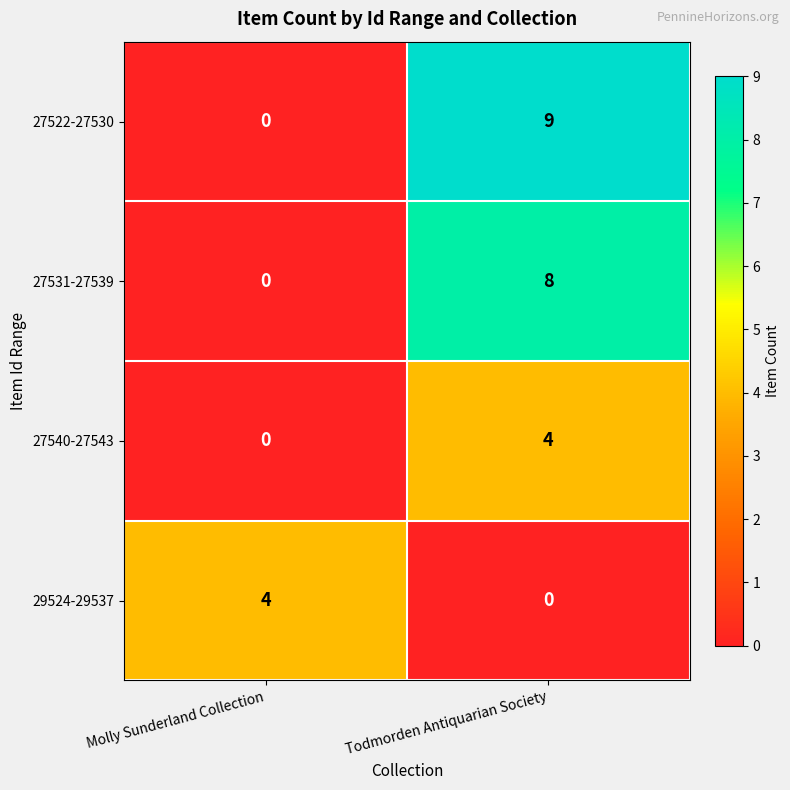

The 29524-29537 series shows 0 at Todmorden Antiquarian Society. True or false?

True